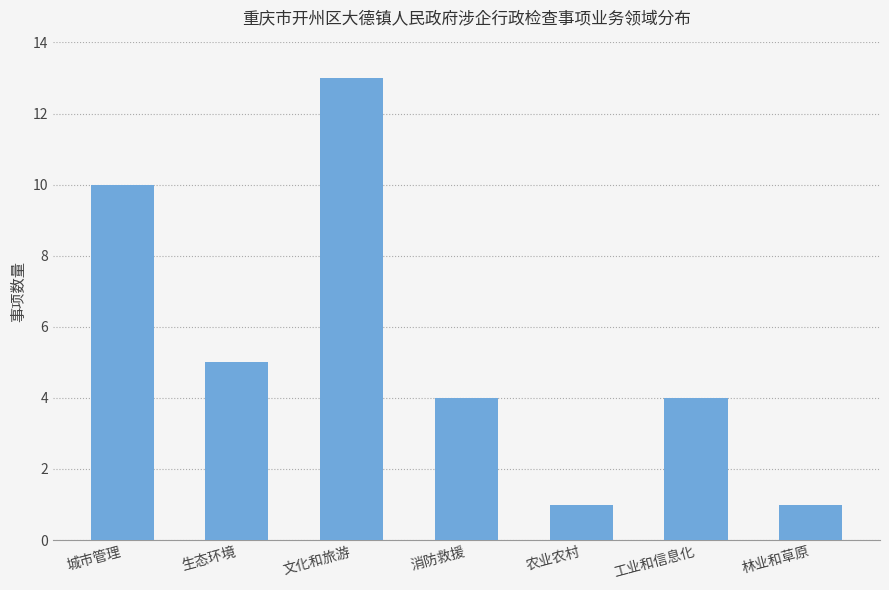

What is the difference between the second highest and minimum values?

9